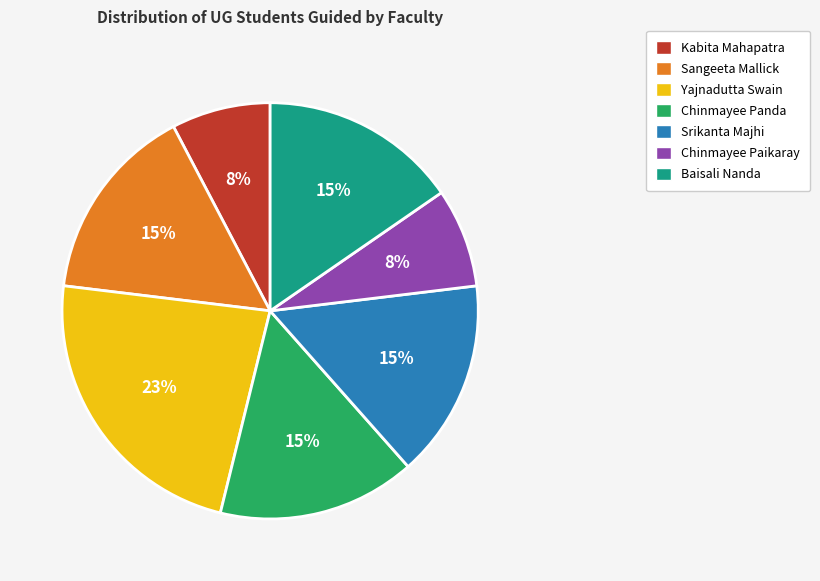

What is the largest slice in the pie chart?

Yajnadutta Swain